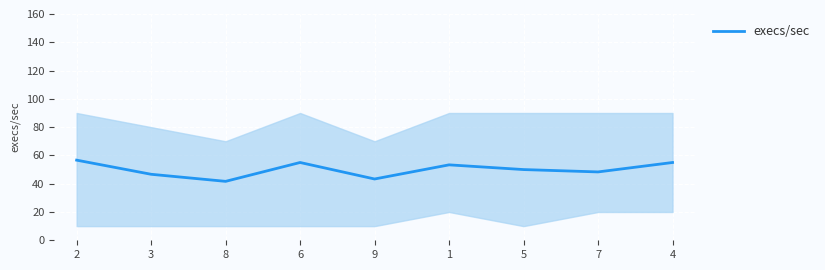

What is the greatest value displayed?

56.7